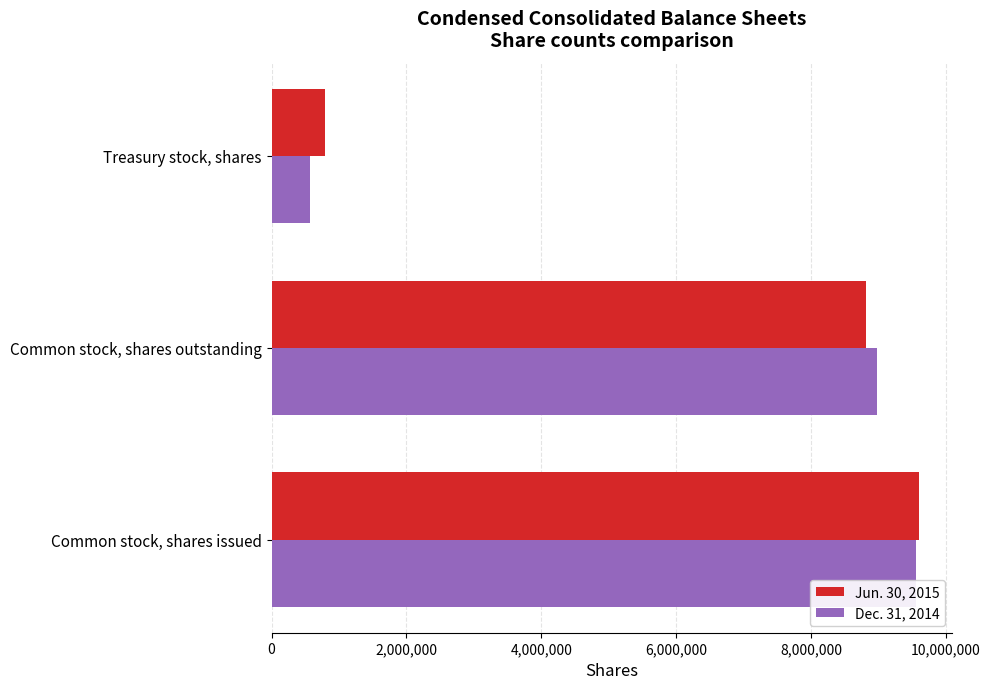

What is the average value of the Jun. 30, 2015 series?

6404439